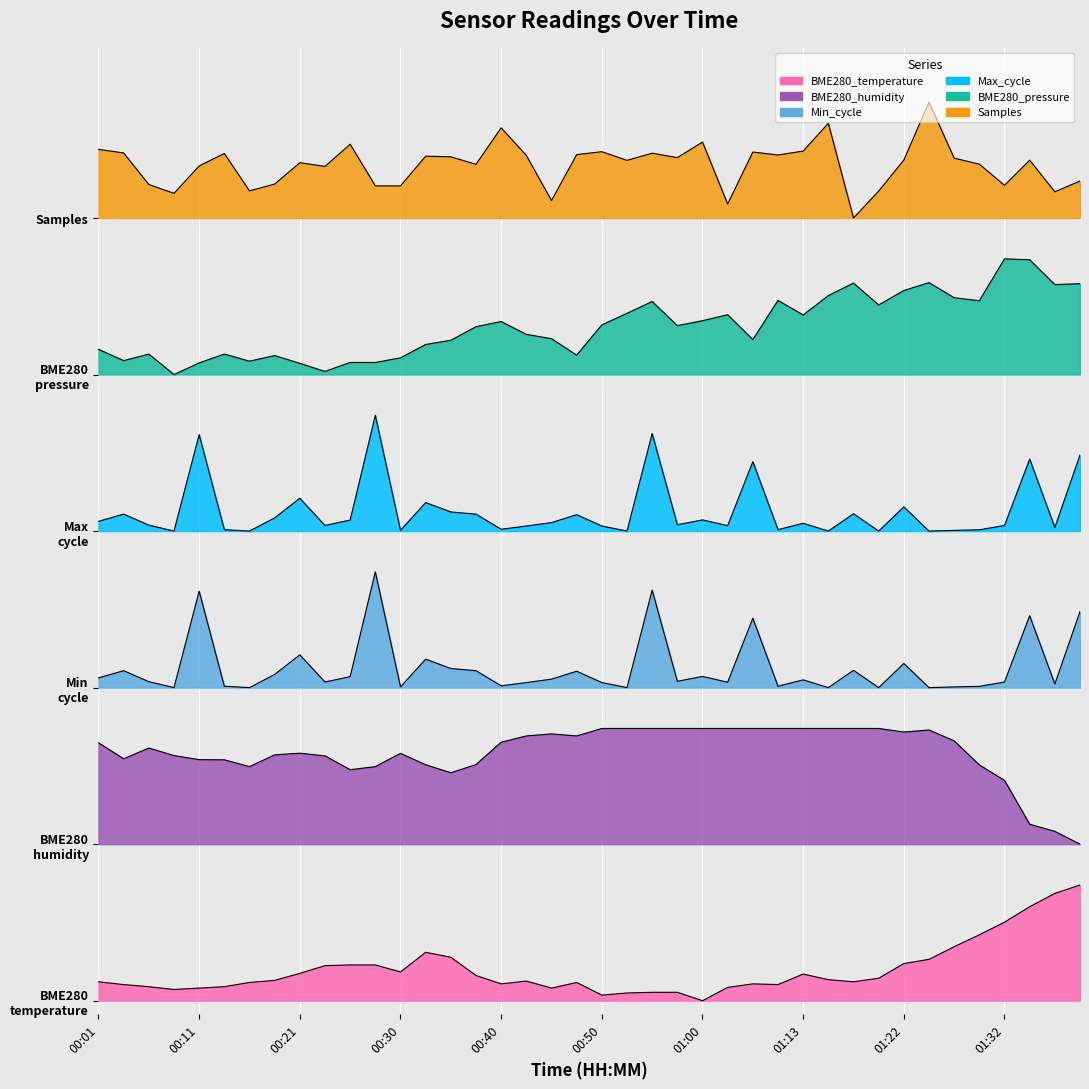

At which category does the chart reach its minimum across all series?

01:00